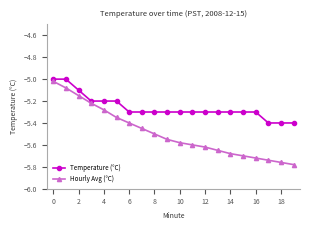

Which series has the largest range (max minus min)?

Hourly Avg (°C)